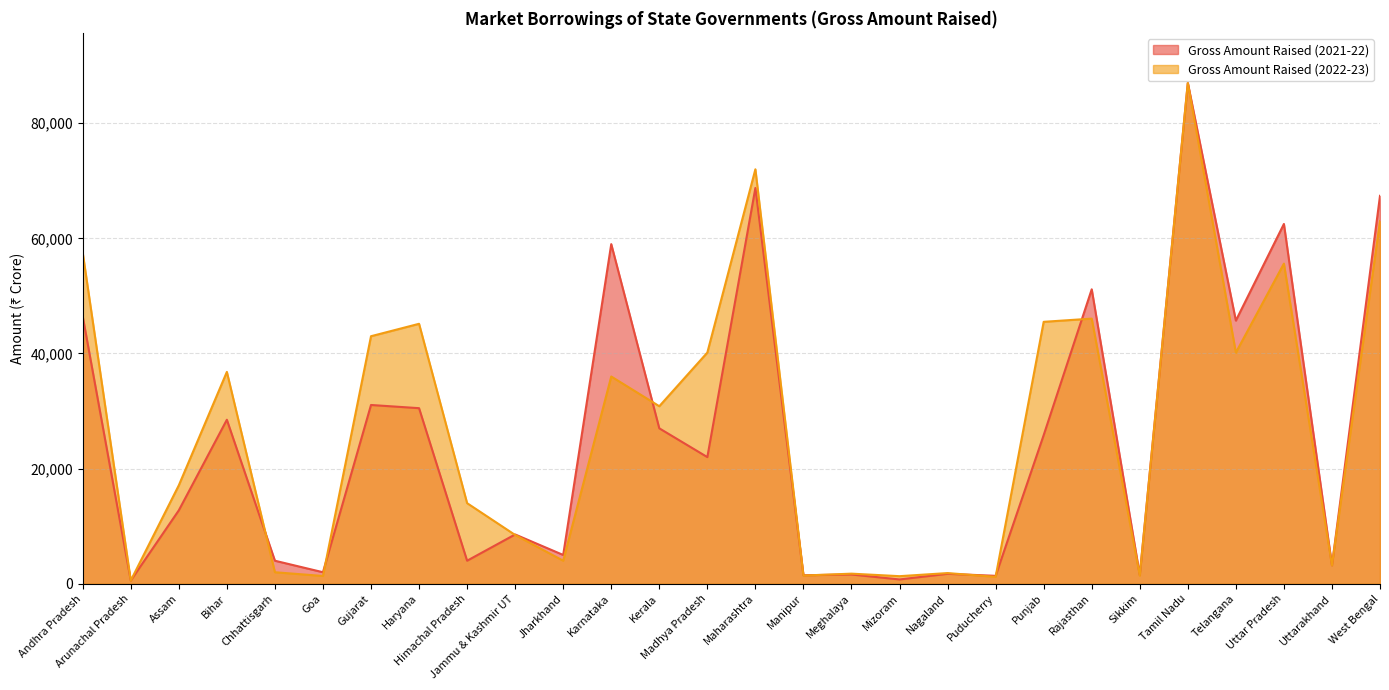

After their last crossing, which series has the higher values: Gross Amount Raised (2021-22) or Gross Amount Raised (2022-23)?

Gross Amount Raised (2021-22)